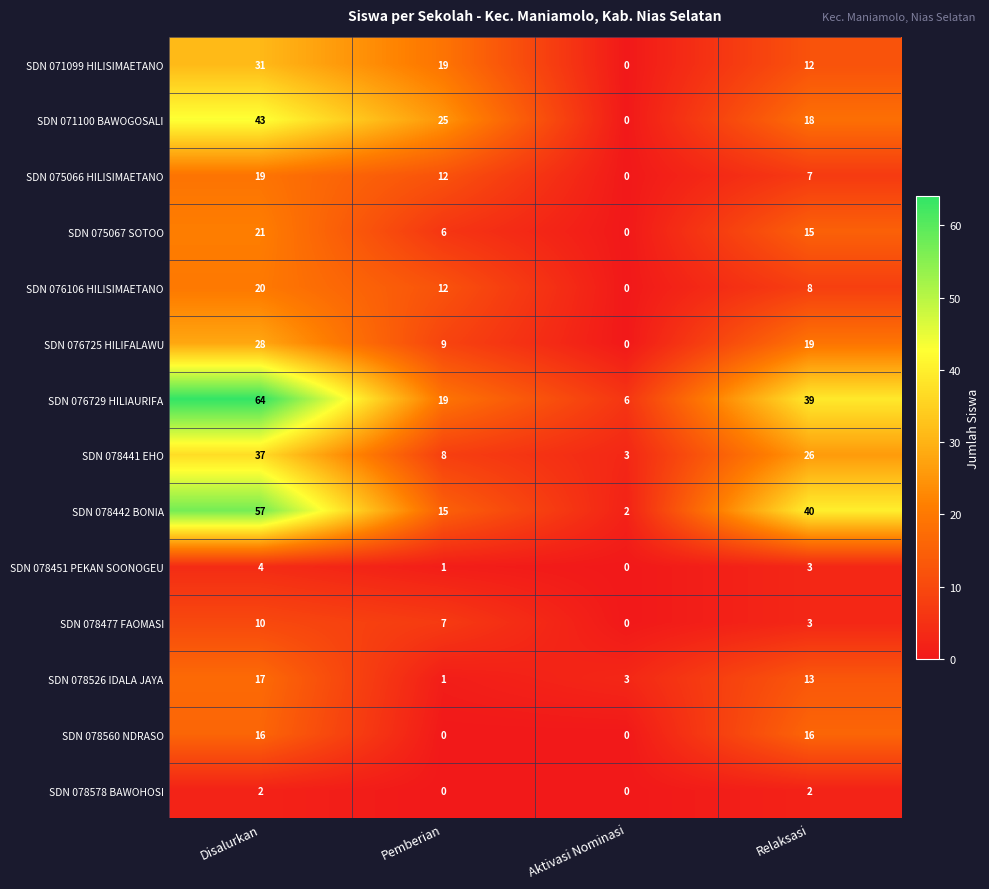

Where does the SDN 076106 HILISIMAETANO series first go above 12?

Disalurkan